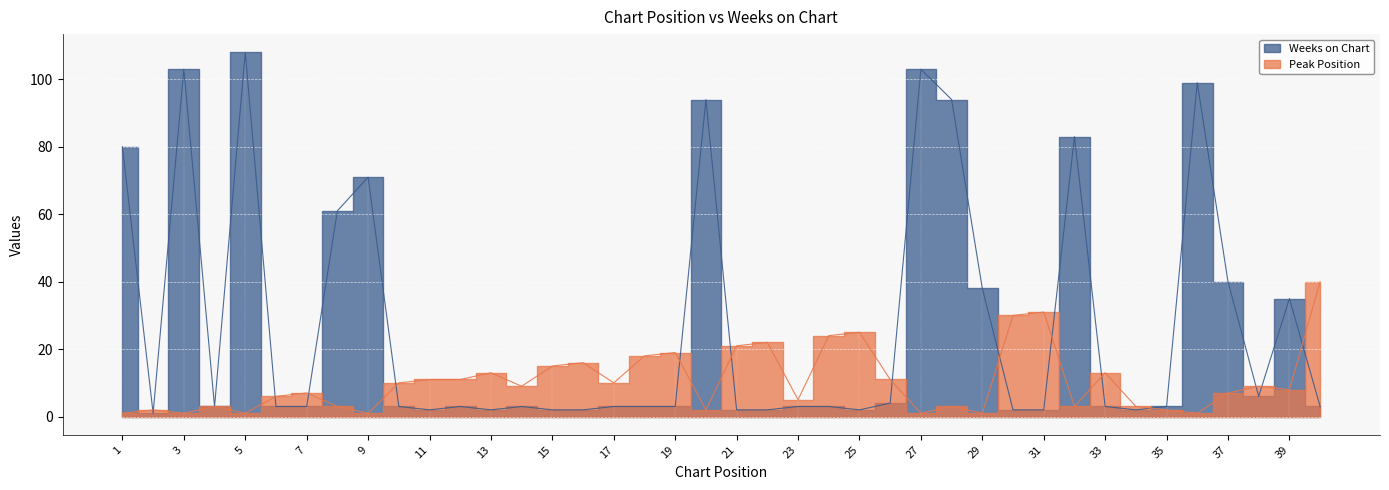

How many data points in Weeks on Chart are less than 3?

11